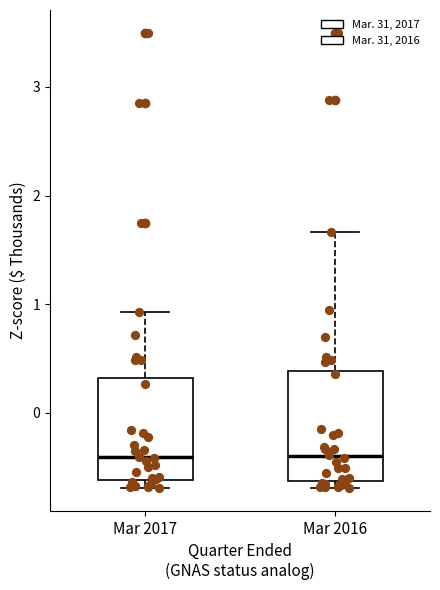

Reading left to right, transcribe this box plot: for each box, give where its median line is, the range the box spans, and where its two whiskers end, as read against the y-axis. The values are not printed on the chart, so give them approximately, as read against the axis.

Mar 2017: median -0.4, box -0.6 to 0.3, whiskers -0.7 to 0.9
Mar 2016: median -0.4, box -0.6 to 0.4, whiskers -0.7 to 1.7